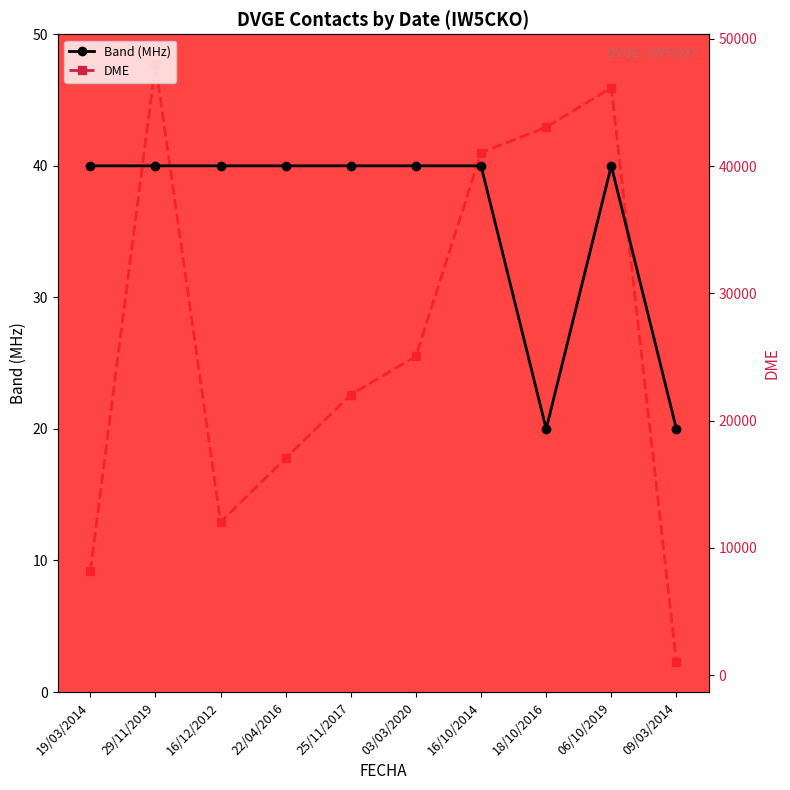

Which series changed the most between 25/11/2017 and 09/03/2014?

DME